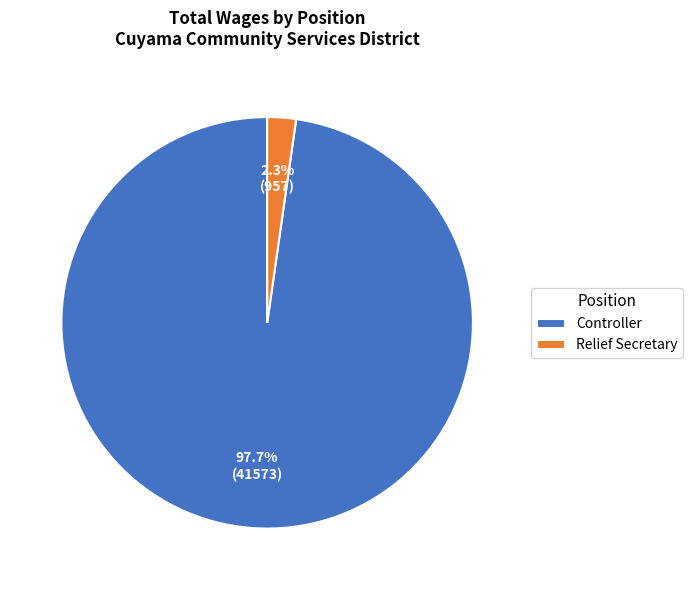

To the nearest percent, what is the average slice percentage?

50%